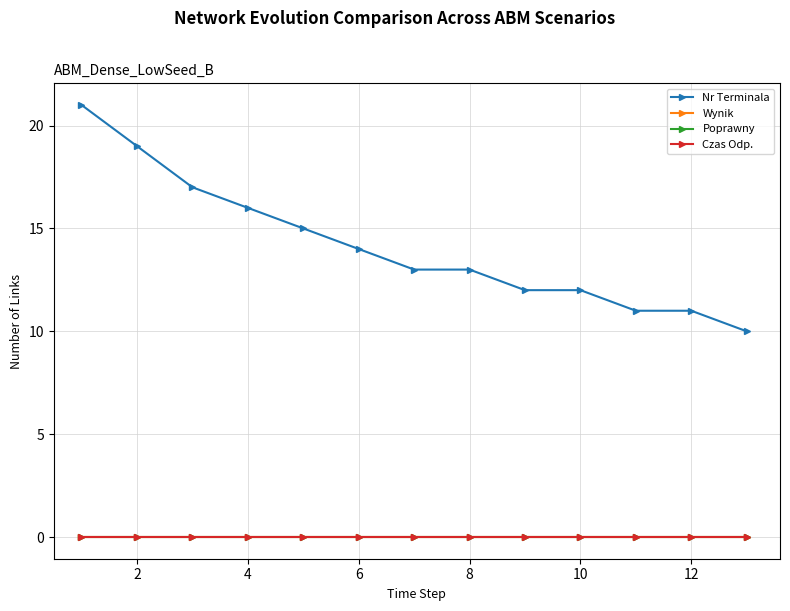

Is this an area chart (filled region under the line)?

No